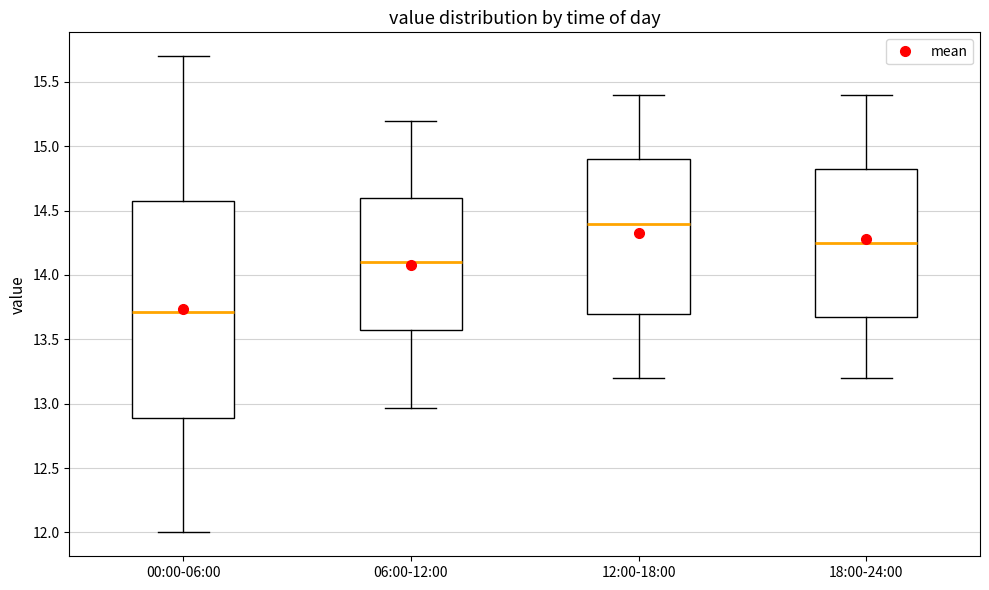

Where does the median line of the box for 00:00-06:00 sit on the y-axis? The values are not printed on the chart, so give them approximately, as read against the axis.

13.70